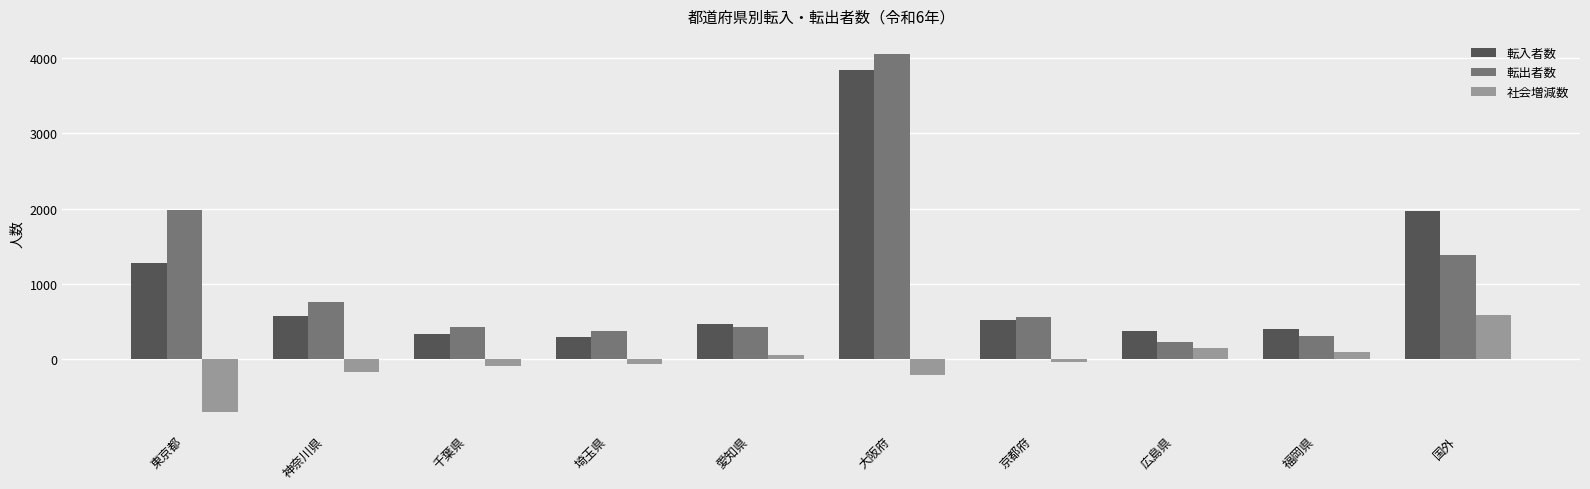

Which series has the largest range (max minus min)?

転出者数